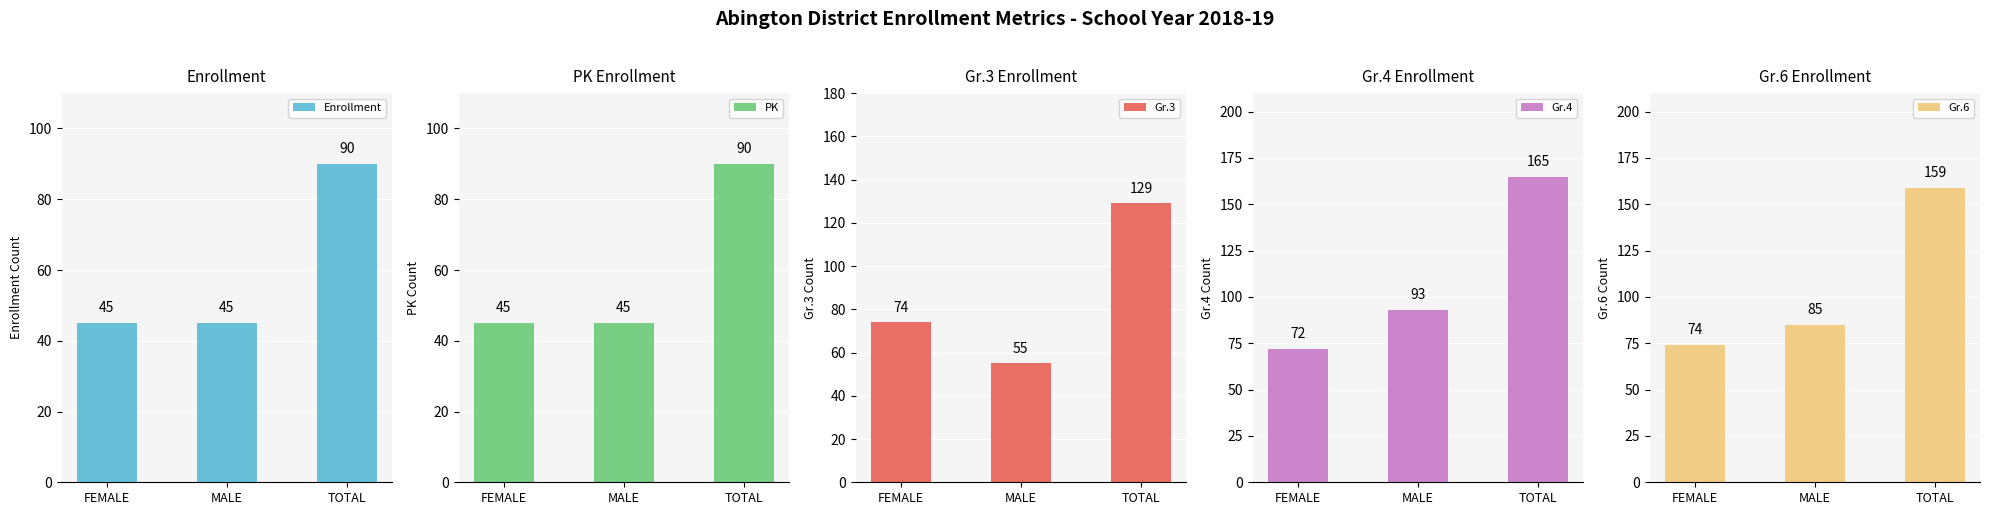

What is the label of the 2nd bar from the right?

MALE